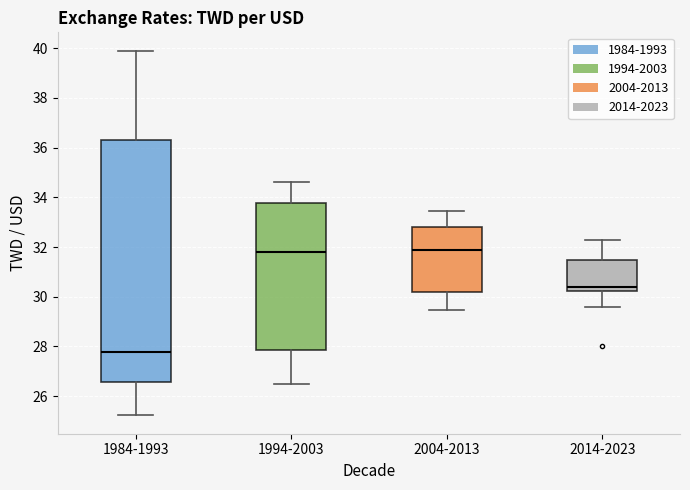

Reading left to right, read every box against the y-axis: the position of its median line, the range the box covers, and the ends of its whiskers. The values are not printed on the chart, so give them approximately, as read against the axis.

1984-1993: median 27.8, box 26.6 to 36.2, whiskers 25.2 to 40.0
1994-2003: median 31.8, box 27.8 to 33.8, whiskers 26.4 to 34.6
2004-2013: median 31.8, box 30.2 to 32.8, whiskers 29.4 to 33.4
2014-2023: median 30.4, box 30.2 to 31.4, whiskers 29.6 to 32.4